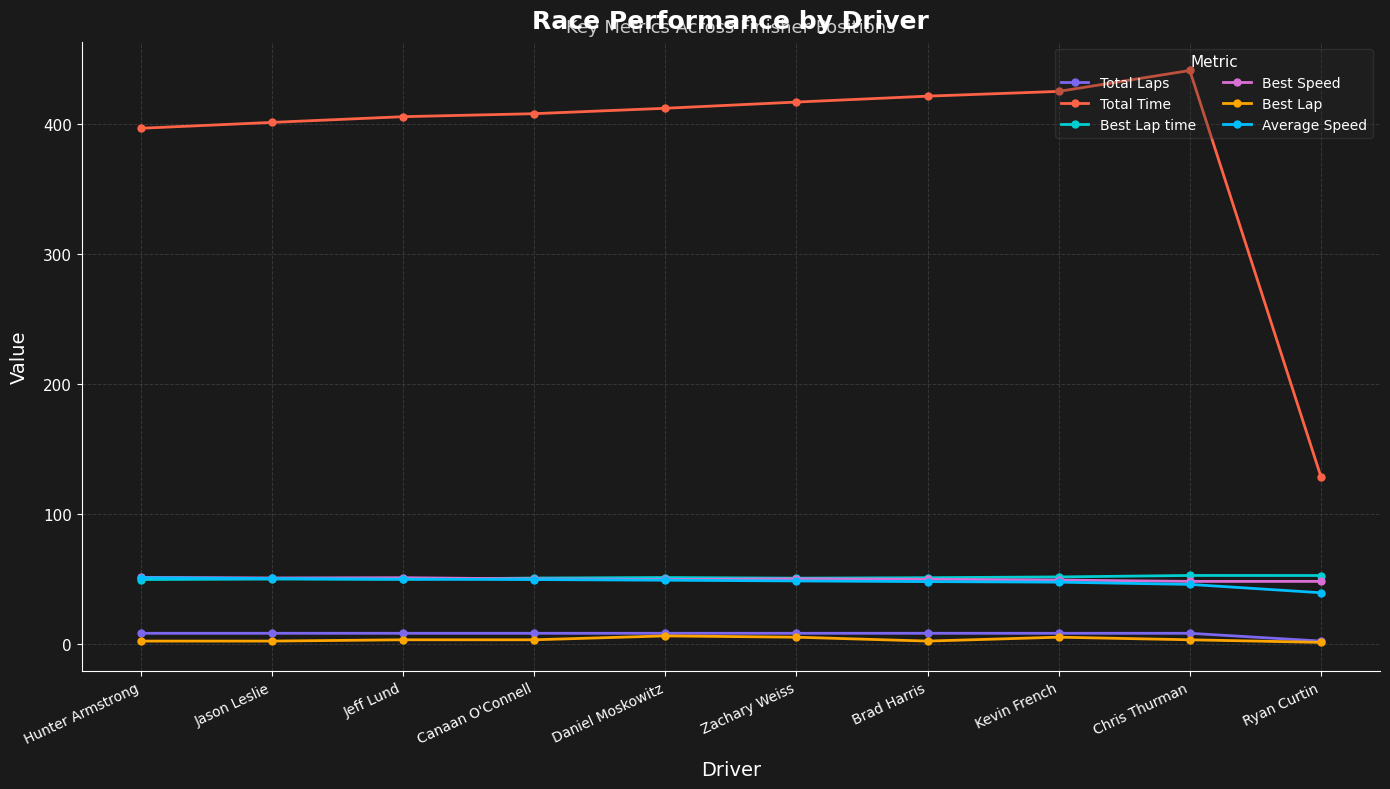

What is the lowest value of the Average Speed series?

39.2